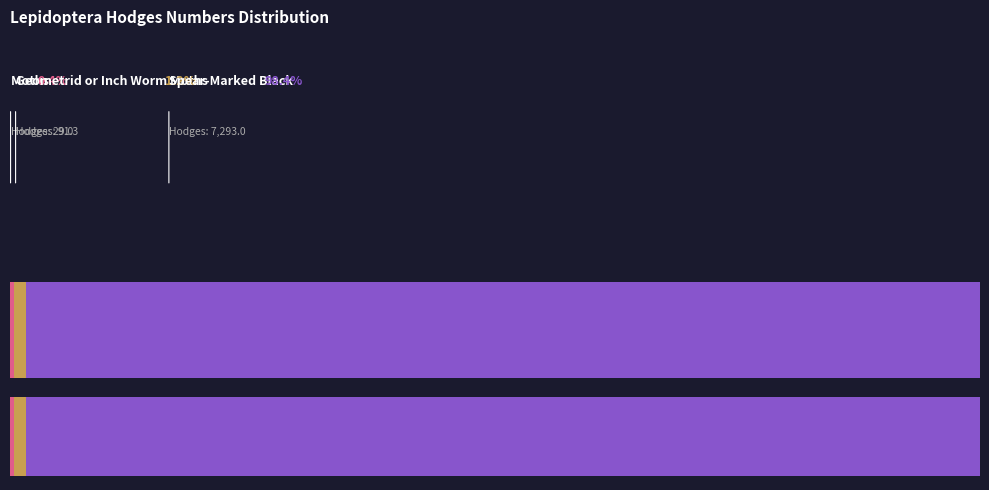

Is Spear-Marked Black the majority of the pie?

Yes